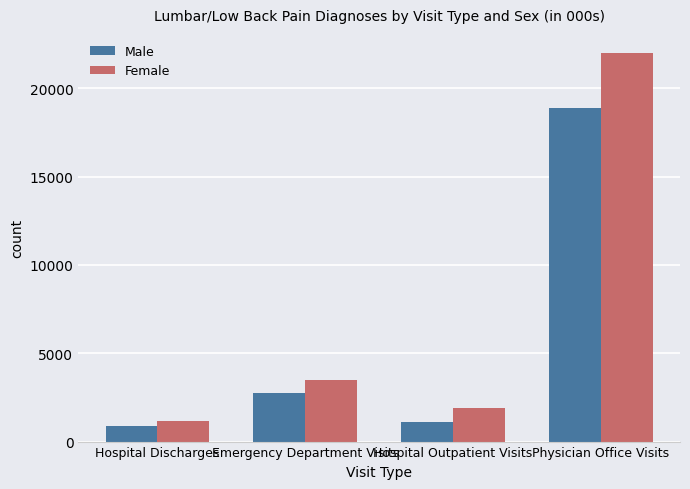

List the series in order of their peak value, lowest first.

Male, Female